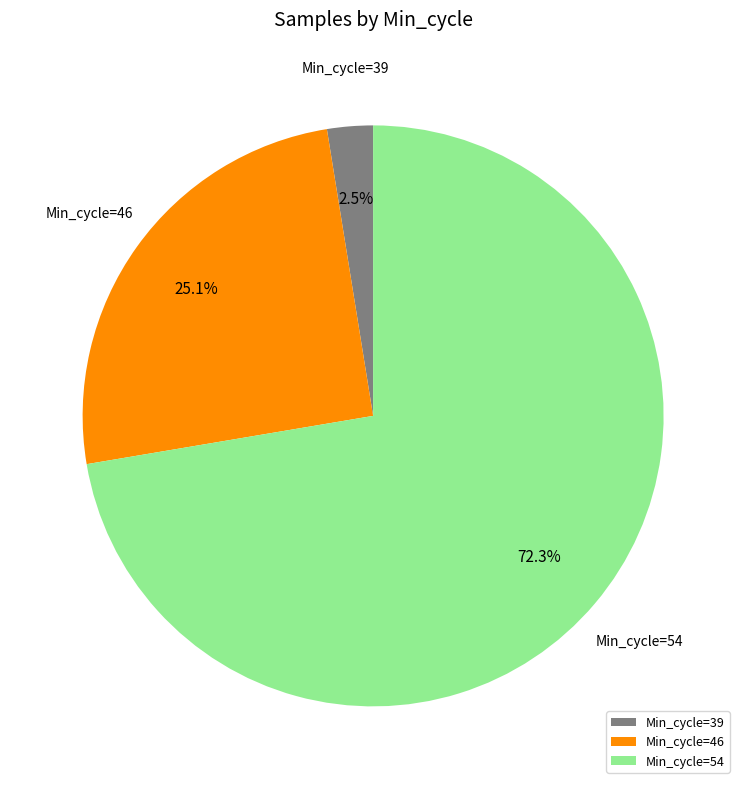

Which has a higher value, Min_cycle=46 or Min_cycle=54?

Min_cycle=54